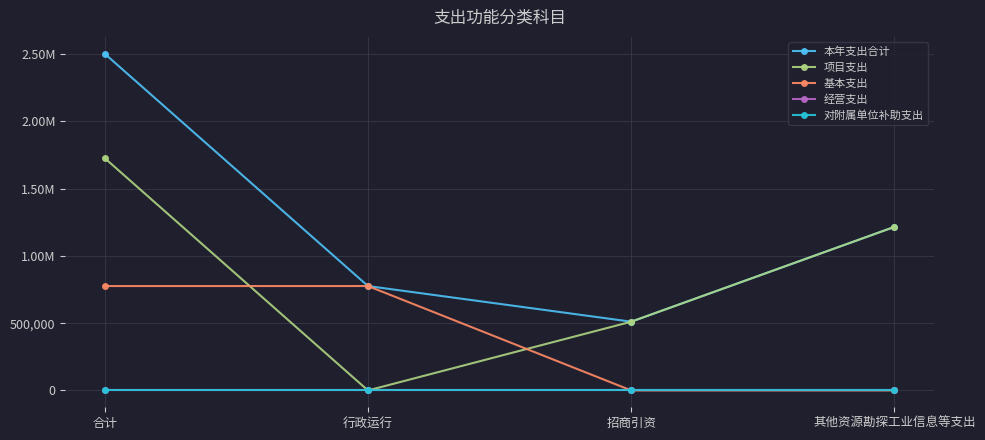

What is the label of the 3rd point from the left?

招商引资